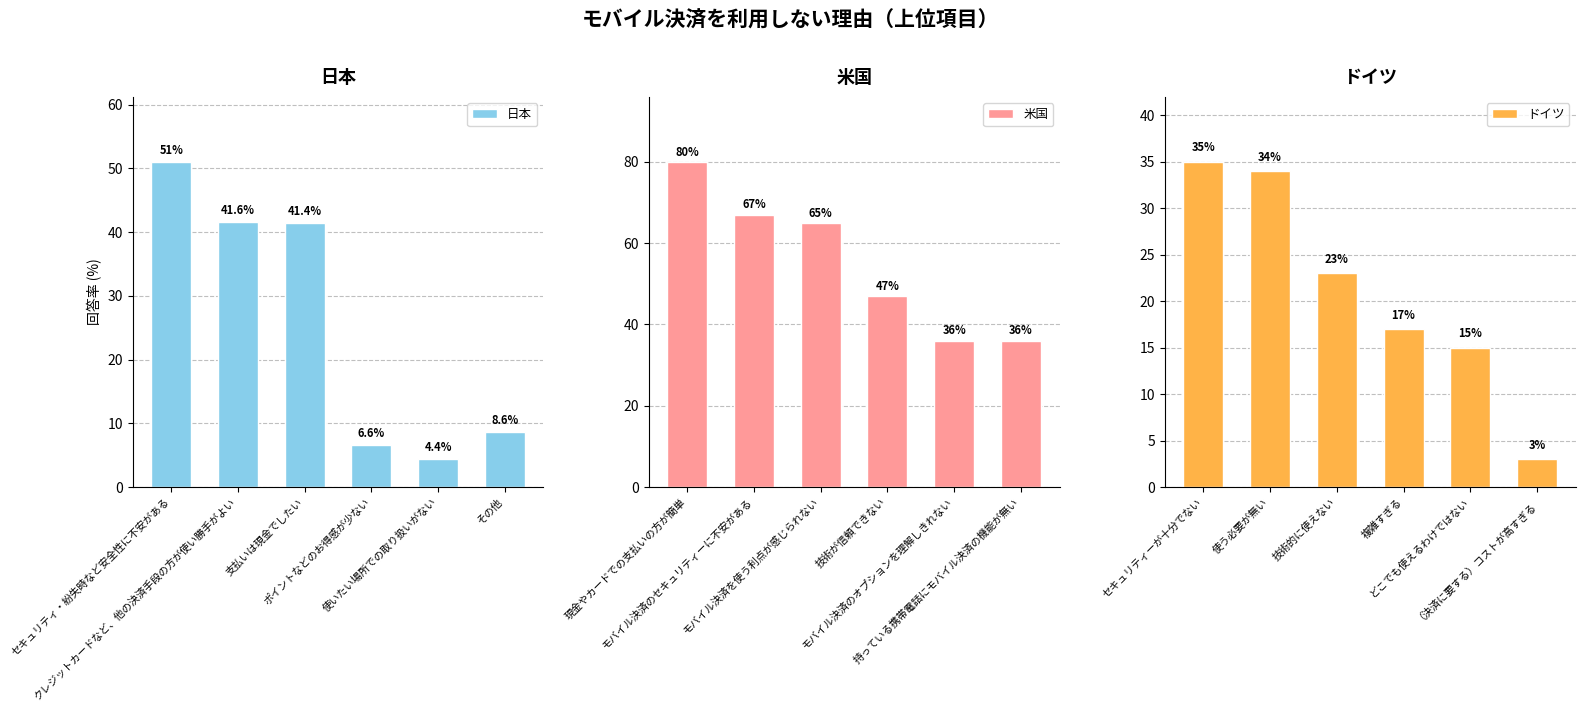

At which label does 米国 reach its peak?

現金やカードでの支払いの方が簡単